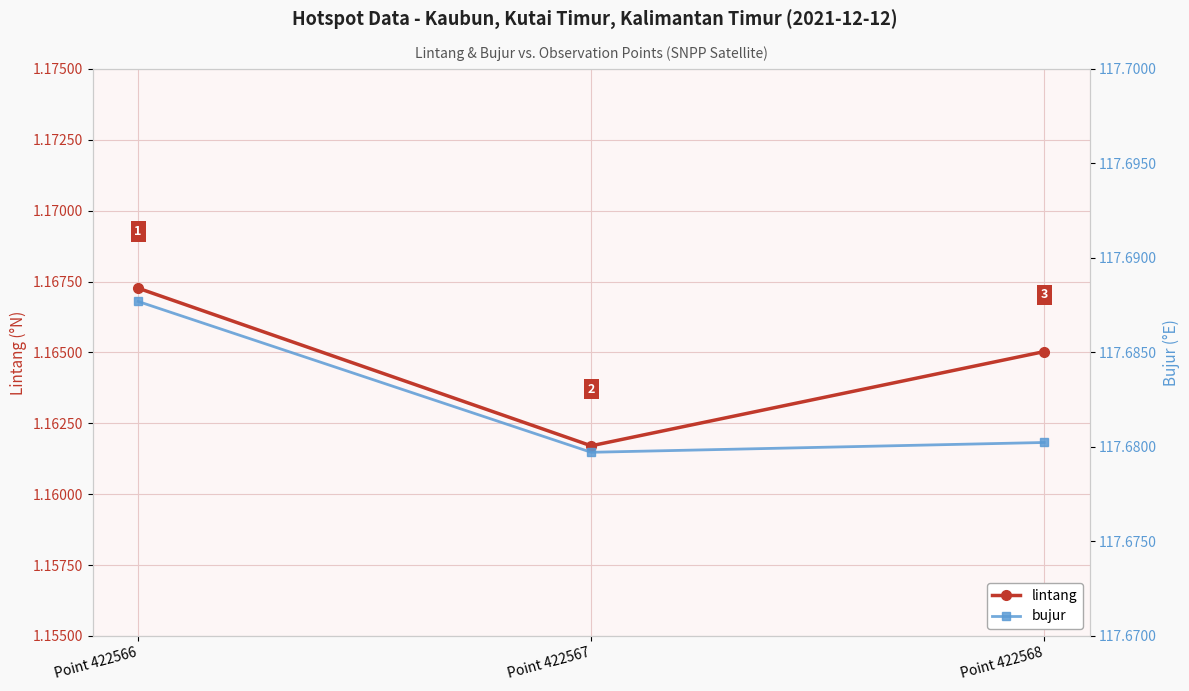

What is the sum of all bujur values?

353.0